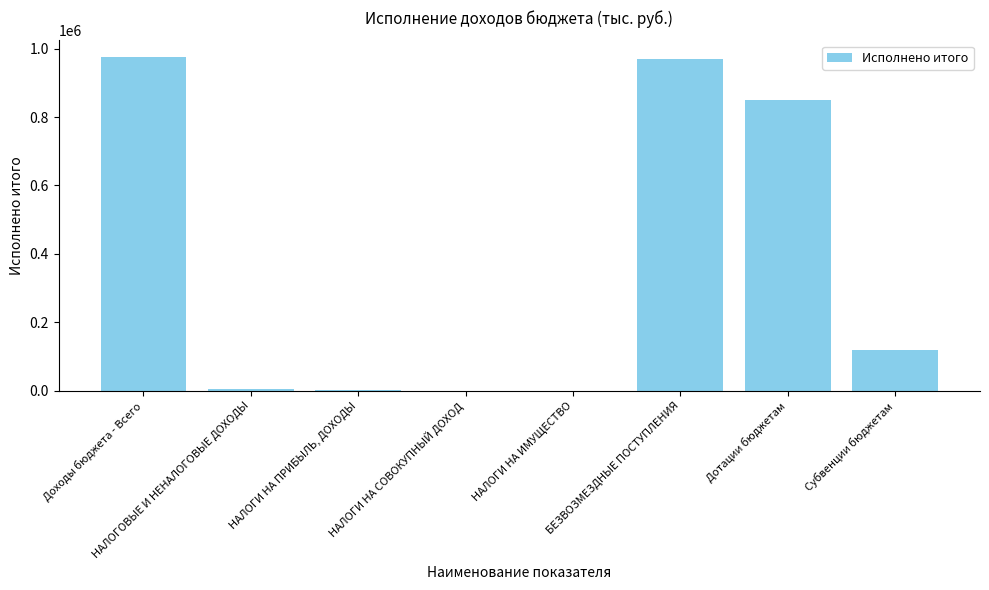

How many categories are shown in the chart?

8